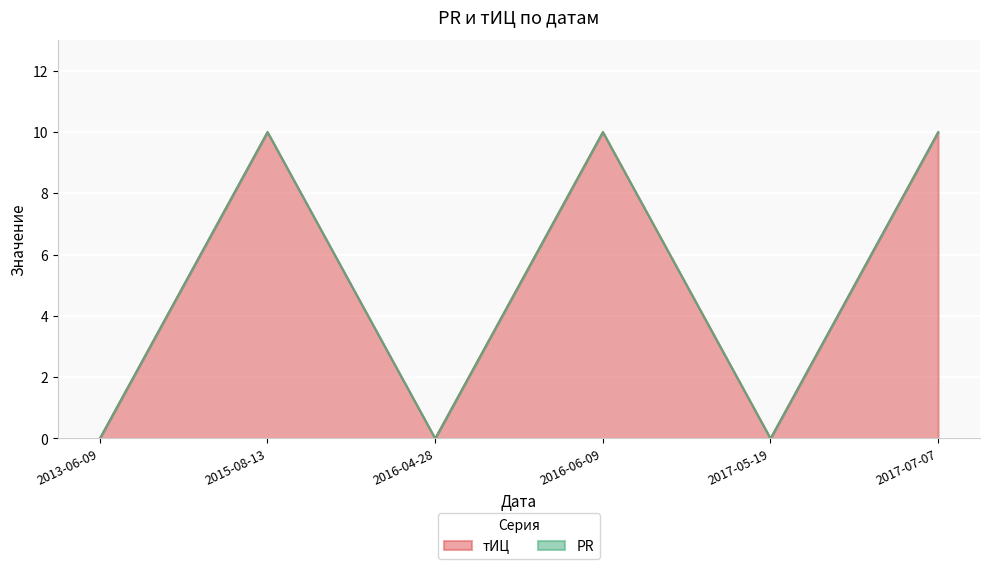

What is the label of the 6th point from the left?

2017-07-07